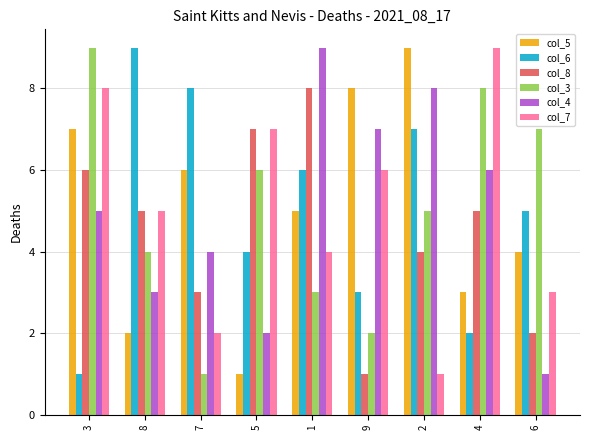

What is the label of the 4th bar from the right?

9